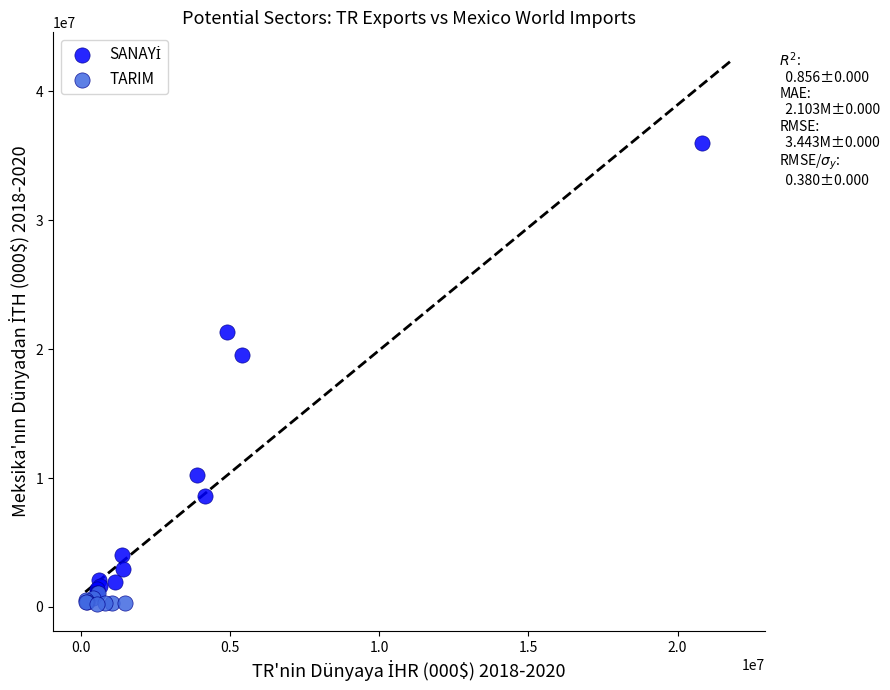

Which series contains the lowest Y value?

TARIM